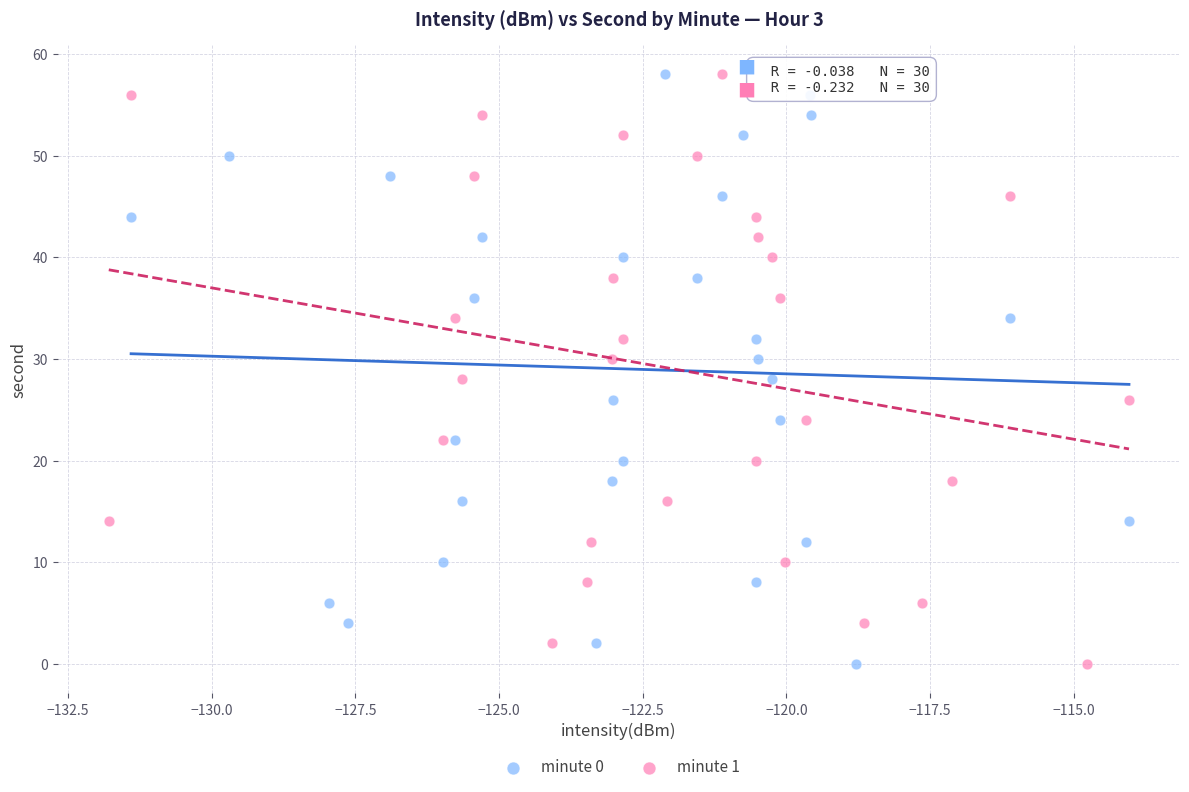

What are all the series names shown in the legend?

minute 0, minute 1